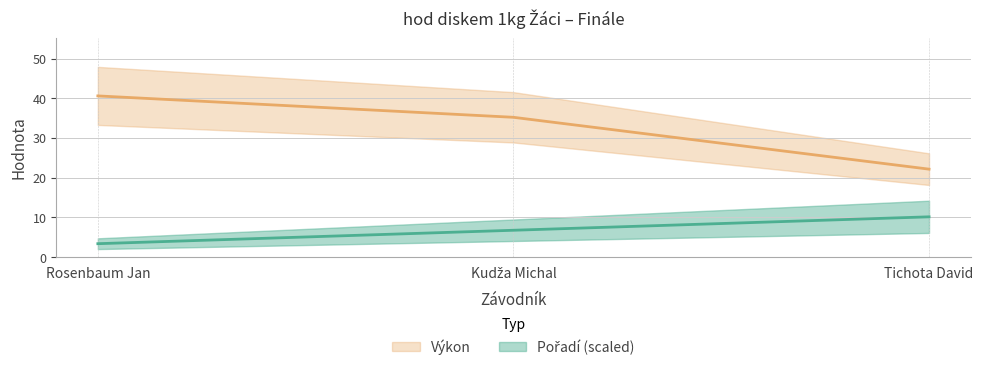

What is the smallest value displayed?

3.4